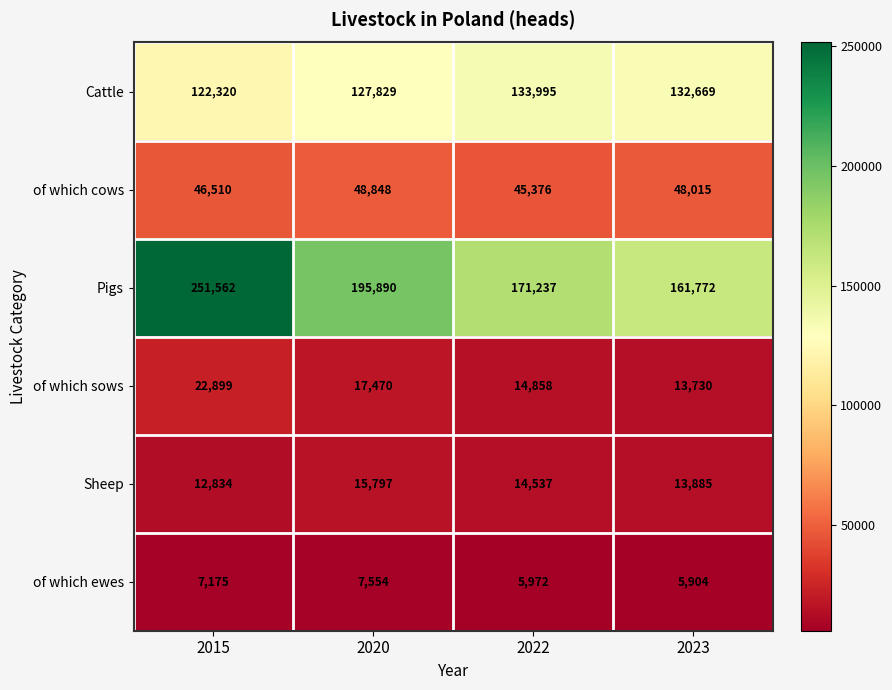

Rank the series by their maximum value, from lowest to highest.

of which ewes, Sheep, of which sows, of which cows, Cattle, Pigs